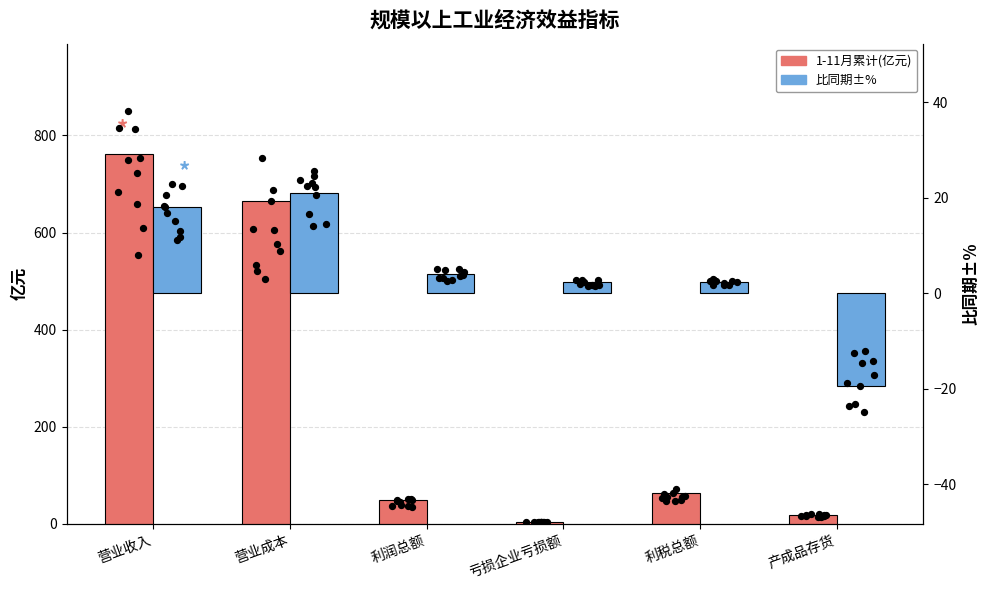

What are all the series names shown in the legend?

1-11月累计(亿元), 比同期±%